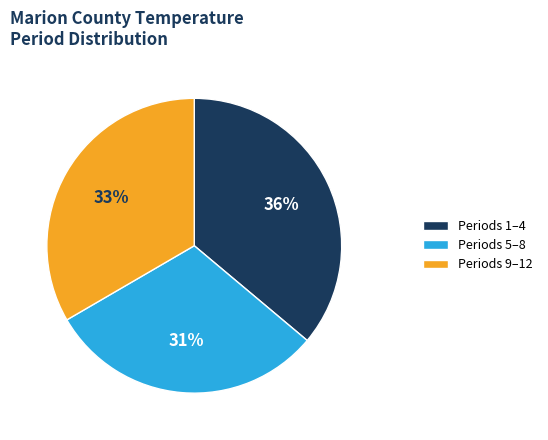

True or false: Periods 1–4 accounts for 31% of the total.

False